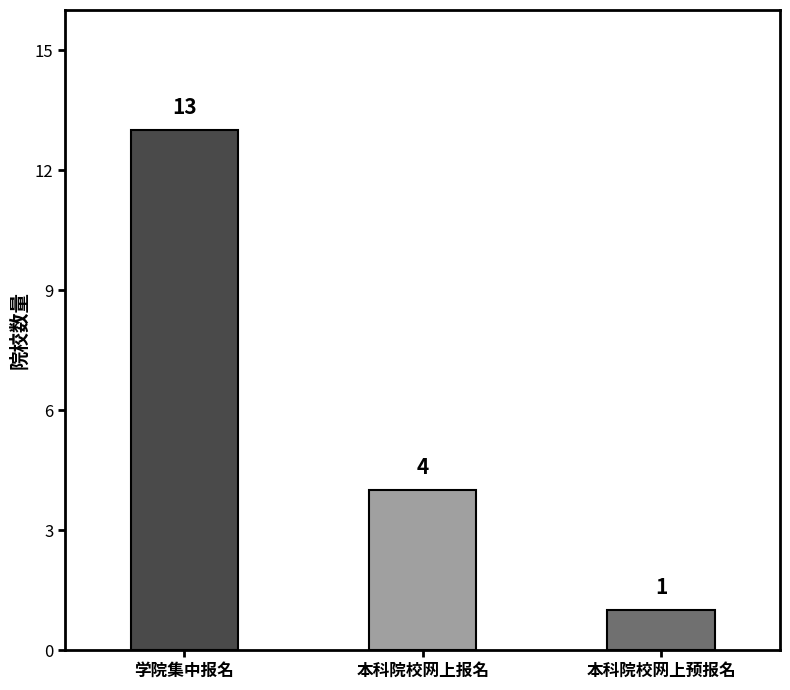

What position from the right is 本科院校网上预报名?

1